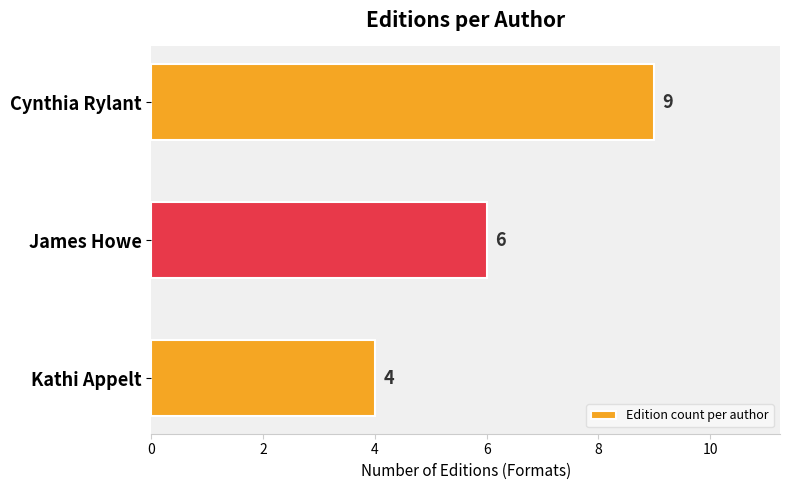

Reading bottom to top, extract all data points from this chart.

Kathi Appelt=4	James Howe=6	Cynthia Rylant=9